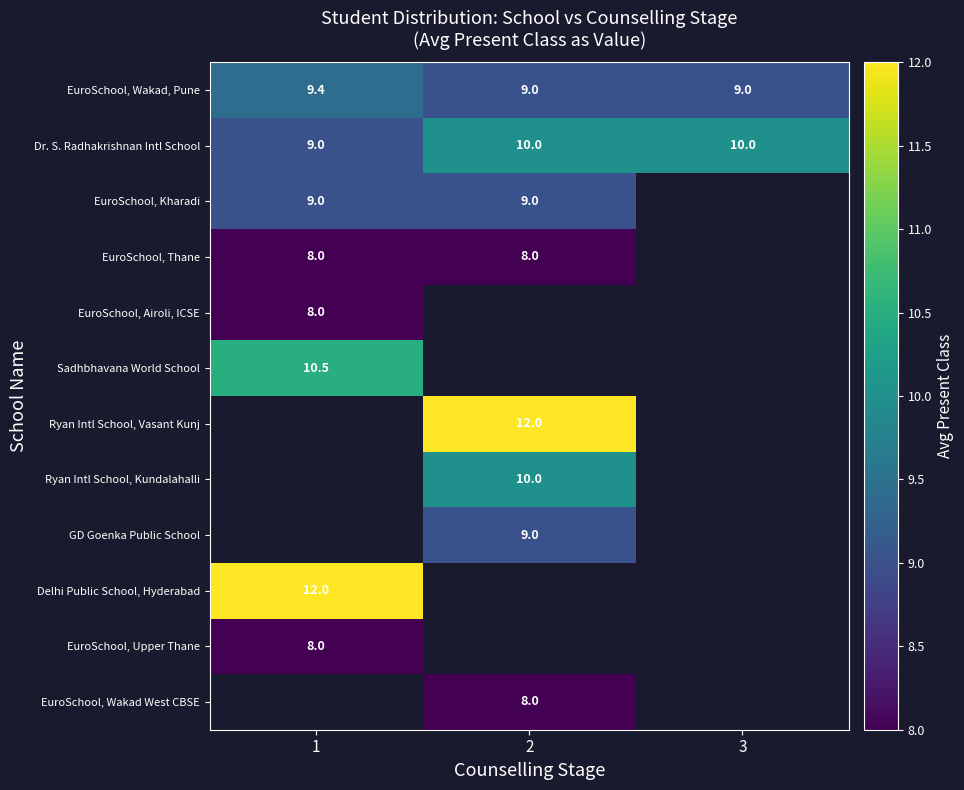

Between 3 and 1, which is larger?

1